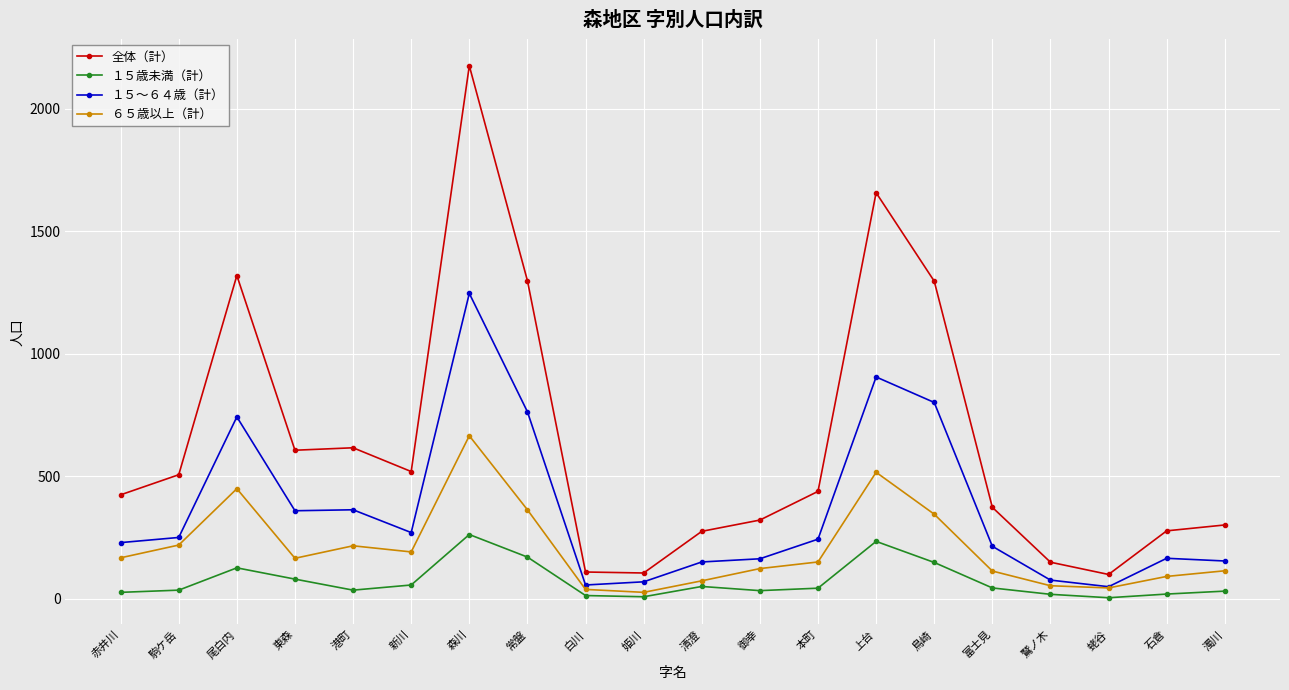

List the series in order of their peak value, lowest first.

１５歳未満（計）, ６５歳以上（計）, １５～６４歳（計）, 全体（計）